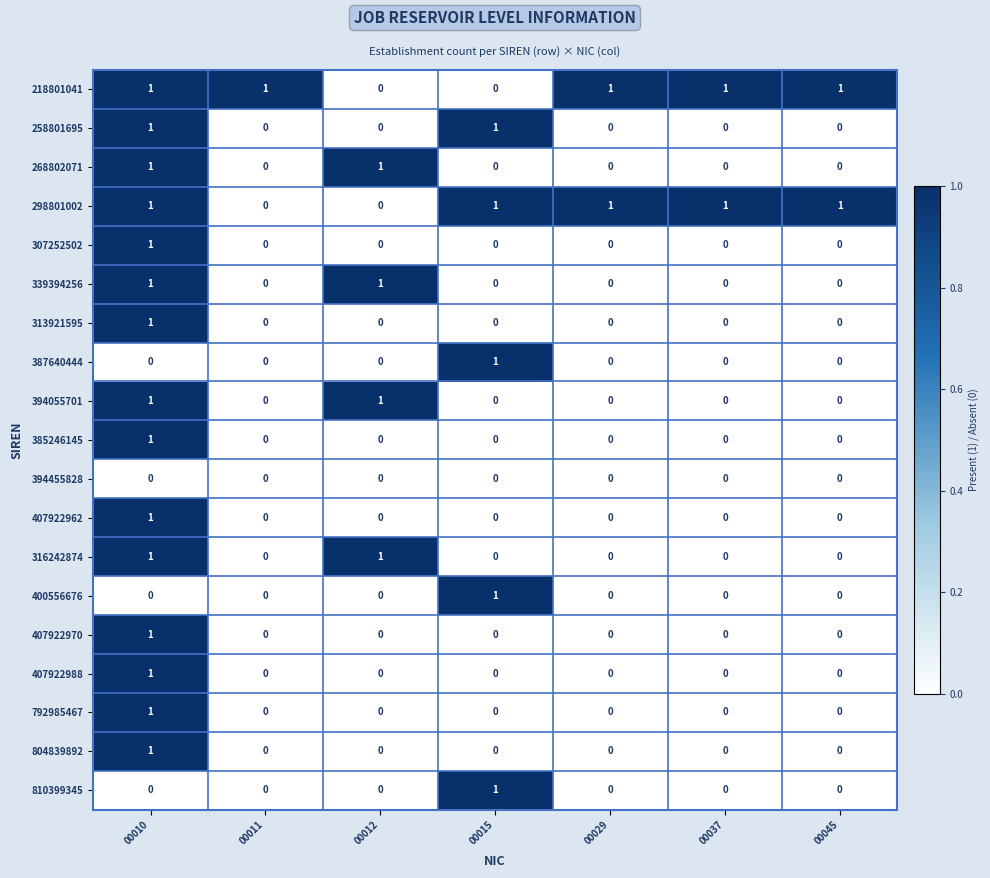

Count the number of data series in this chart.

19